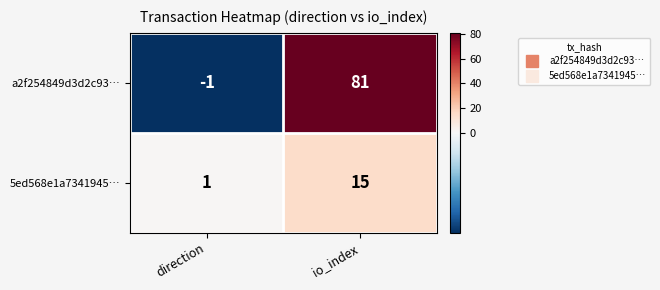

The 5ed568e1a7341945… series shows 15 at io_index. True or false?

True